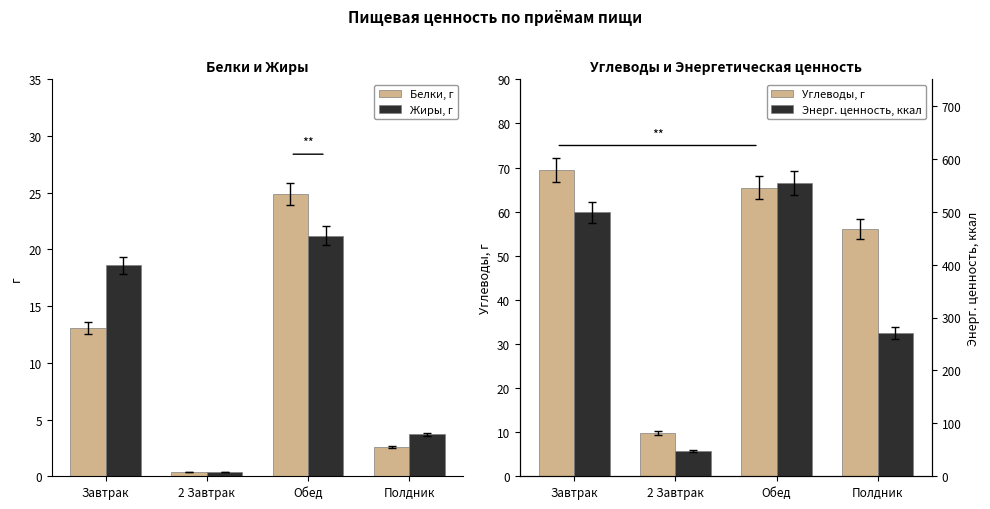

What is the value of the Белки, г bar at the 2nd from the left?

0.4